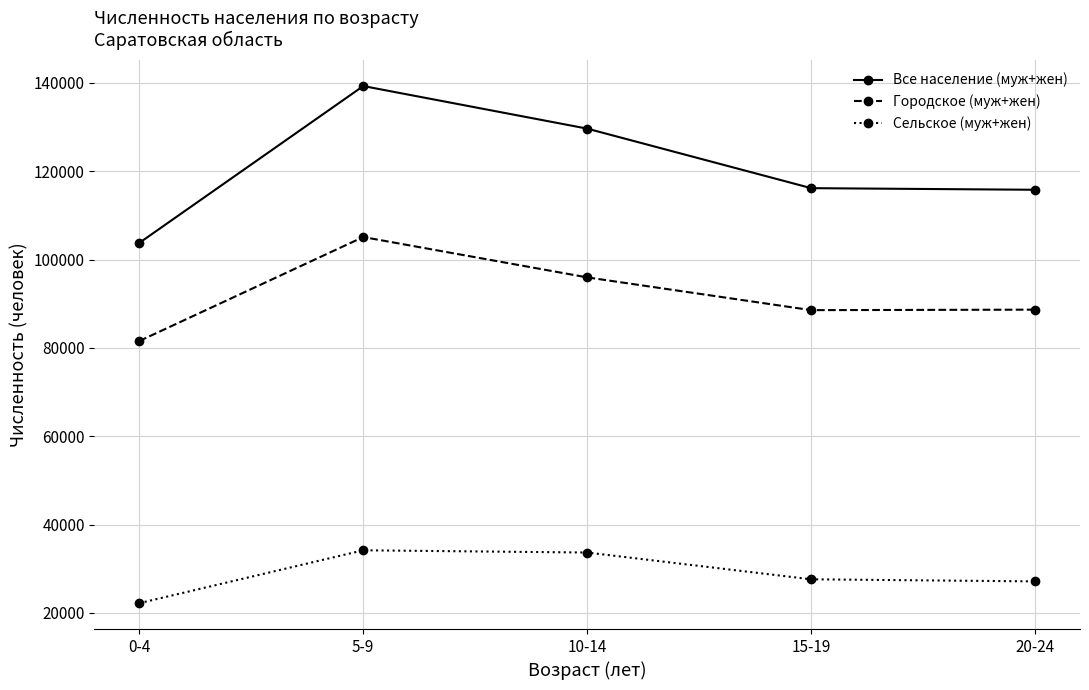

At which category is the sum across all series the highest?

5-9